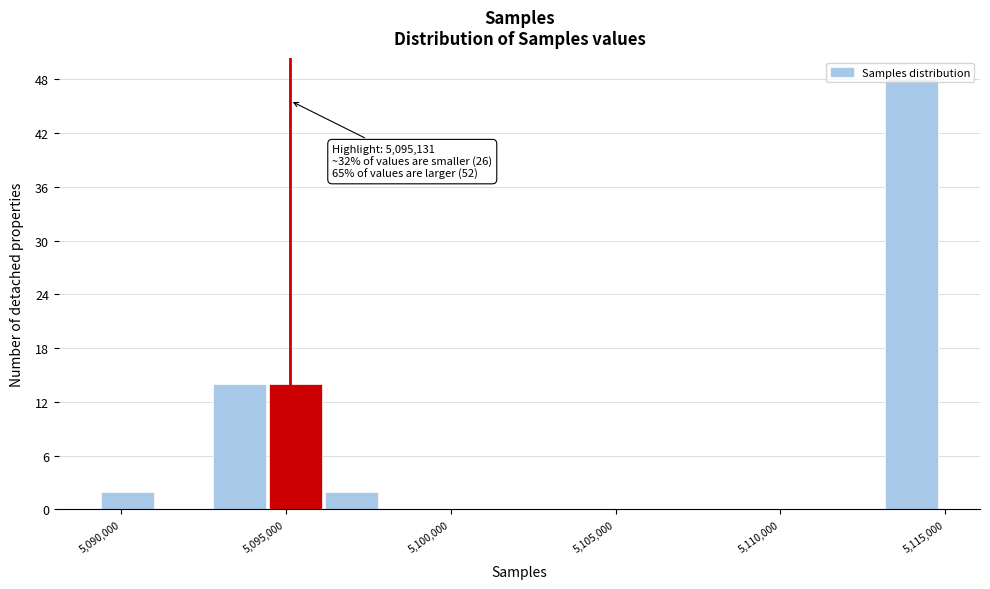

Around what value on the x-axis is the tallest bar? Give the approximate position of its centre, as read against the axis.

5114000